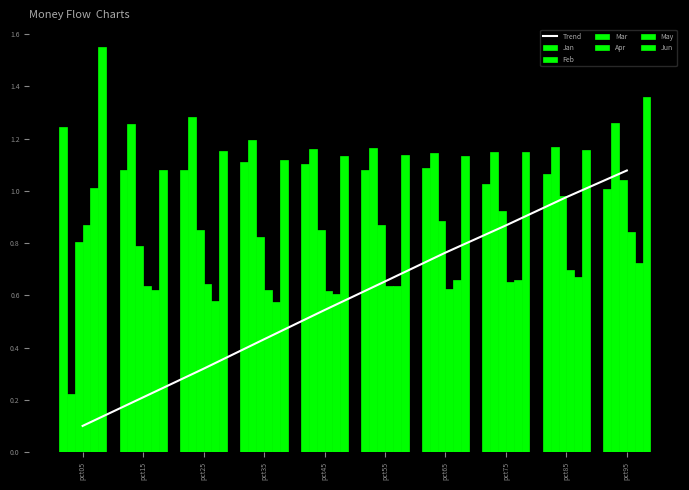

What is the value of the May bar at the 9th from the left?

0.7